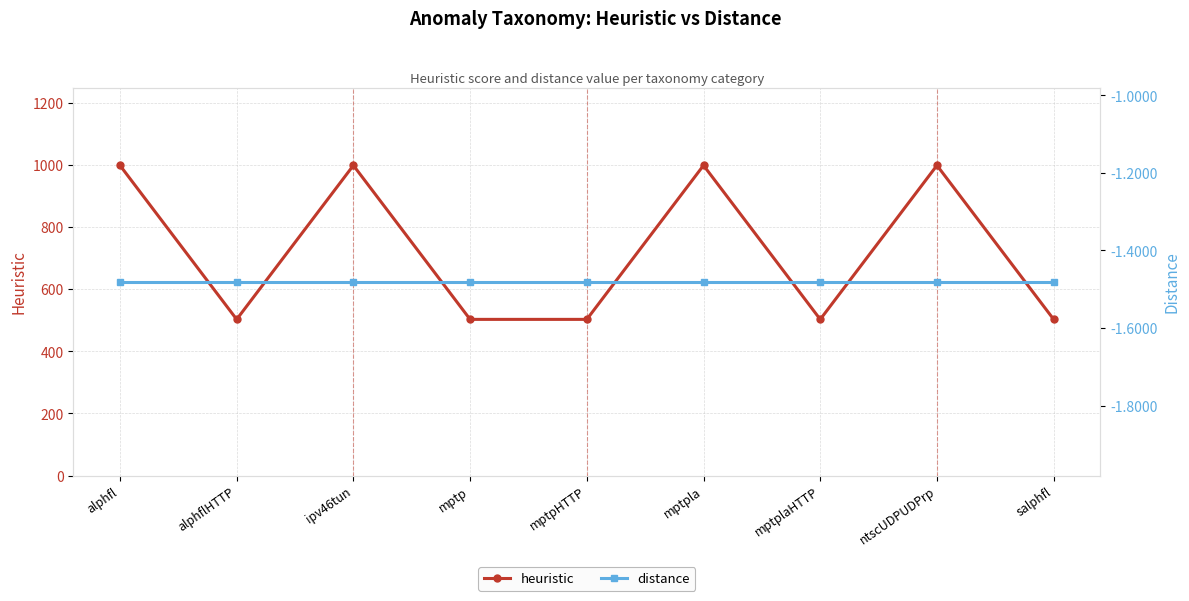

True or false: distance has more than 0 points higher than both neighbors.

False